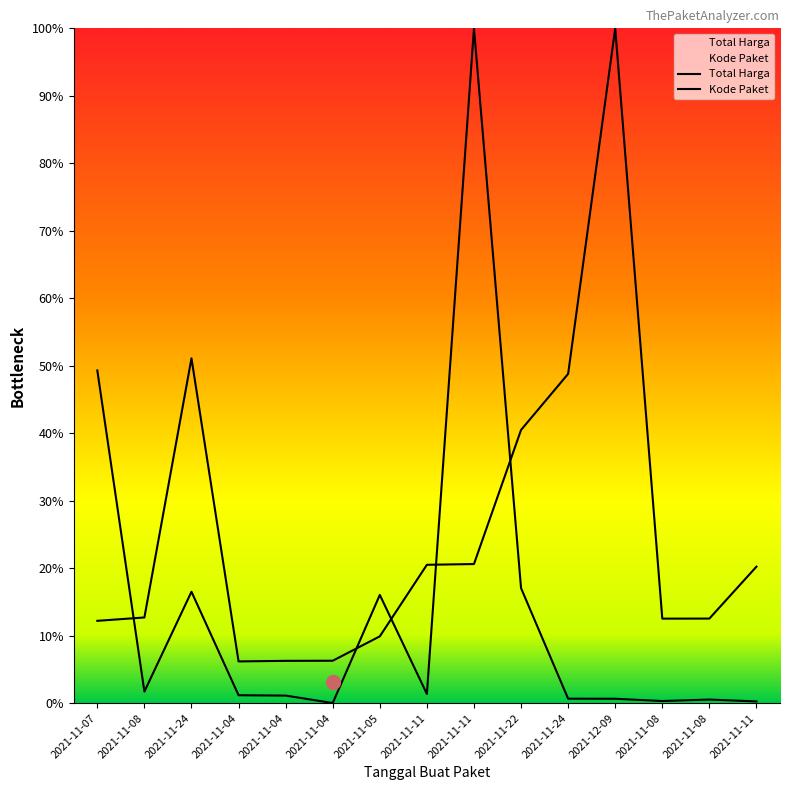

After their last crossing, which series has the higher values: Kode Paket or Total Harga?

Kode Paket